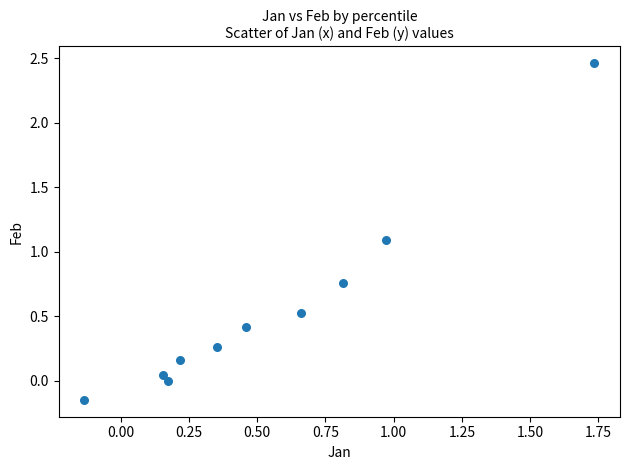

What is the average X value?

0.5